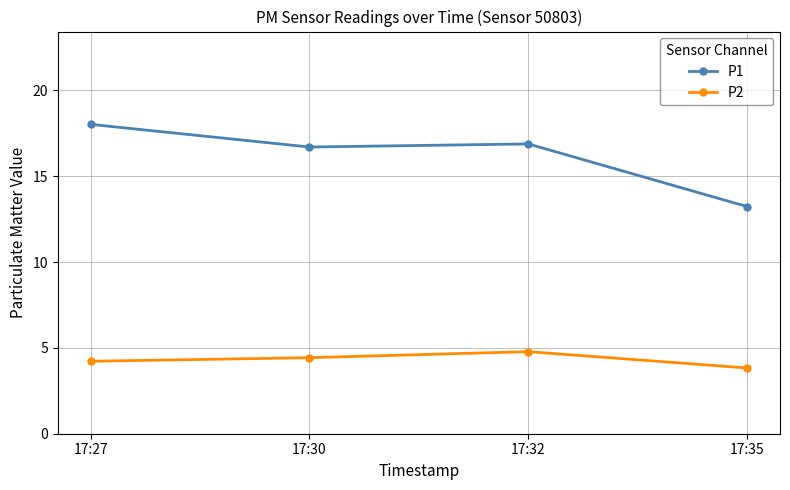

Which series changed the most between 17:27 and 17:30?

P1